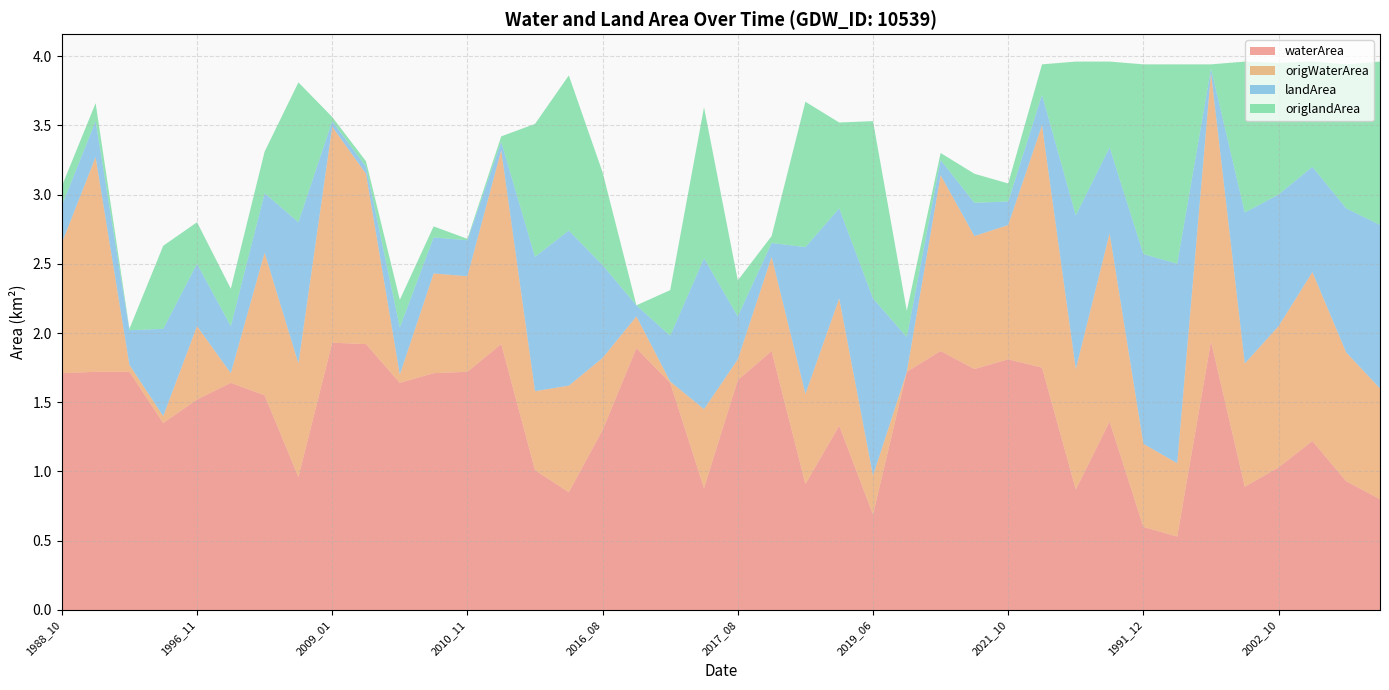

Reading right to left, transcribe all the data shown in this chart.

waterArea: 0.8	0.9	1.2	1.0	0.9	1.9	0.5	0.6	1.4	0.9	1.8	1.8	1.7	1.9	1.7	0.7	1.3	0.9	1.9	1.7	0.9	1.6	1.9	1.3	0.8	1.0	1.9	1.7	1.7	1.6	1.9	1.9	1.0	1.6	1.6	1.5	1.4	1.7	1.7	1.7
origWaterArea: 0.8	0.9	1.2	1.0	0.9	1.9	0.5	0.6	1.4	0.9	1.8	1.0	1.0	1.3	0.0	0.3	0.9	0.7	0.7	0.1	0.6	0.0	0.2	0.5	0.8	0.6	1.4	0.7	0.7	0.1	1.2	1.6	0.8	1.0	0.1	0.5	0.1	0.1	1.6	0.9
landArea: 1.2	1.0	0.8	0.9	1.1	0.0	1.4	1.4	0.6	1.1	0.2	0.2	0.2	0.1	0.2	1.3	0.7	1.1	0.1	0.3	1.1	0.3	0.1	0.7	1.1	1.0	0.1	0.3	0.3	0.3	0.1	0.0	1.0	0.4	0.3	0.5	0.6	0.2	0.3	0.3
origlandArea: 1.2	1.0	0.8	0.9	1.1	0.0	1.4	1.4	0.6	1.1	0.2	0.1	0.2	0.1	0.2	1.3	0.6	1.1	0.1	0.3	1.1	0.3	0.0	0.7	1.1	1.0	0.0	0.0	0.1	0.2	0.0	0.0	1.0	0.3	0.3	0.3	0.6	0.0	0.1	0.1